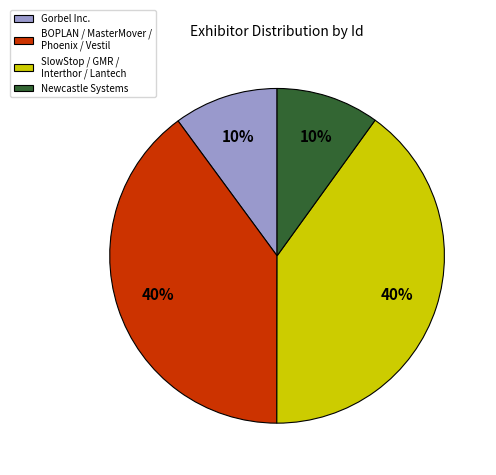

Is there a majority slice in this chart?

No